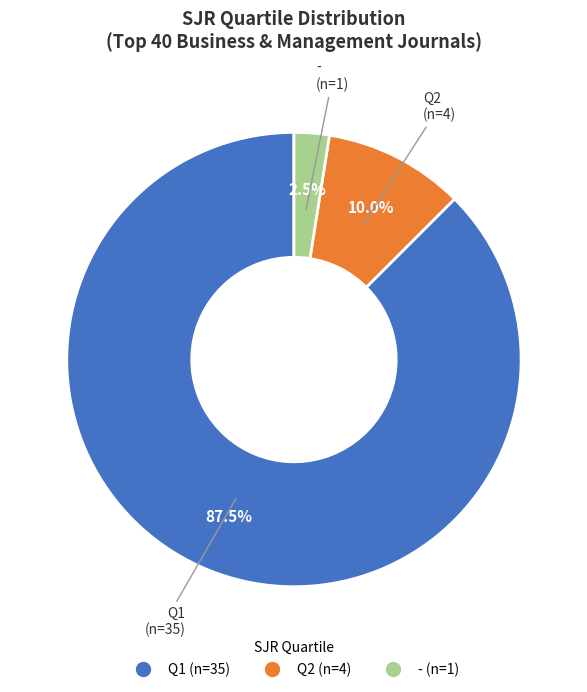

Which category accounts for the majority?

Q1